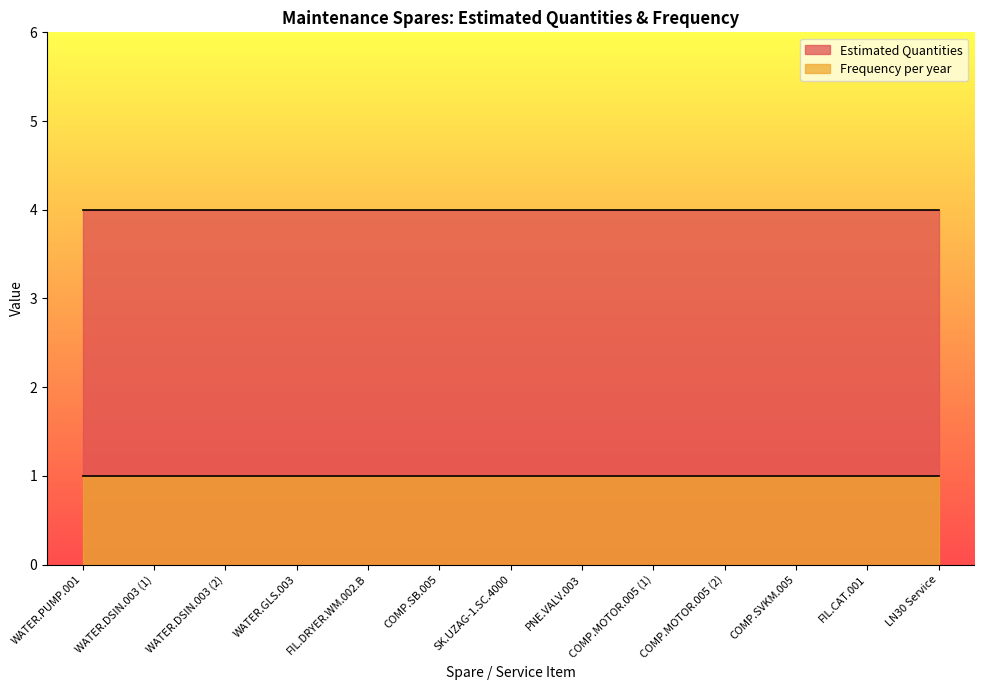

Which label corresponds to the smallest value in the chart?

WATER.PUMP.001